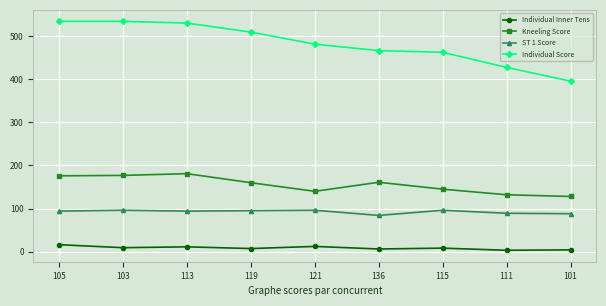

What is the smallest value displayed?

3